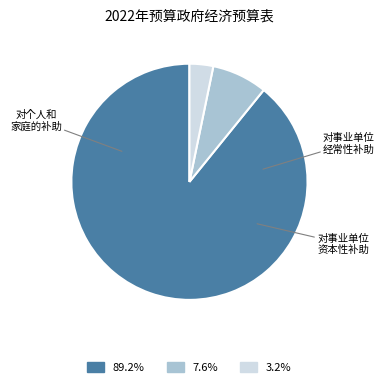

Is there a majority slice in this chart?

Yes